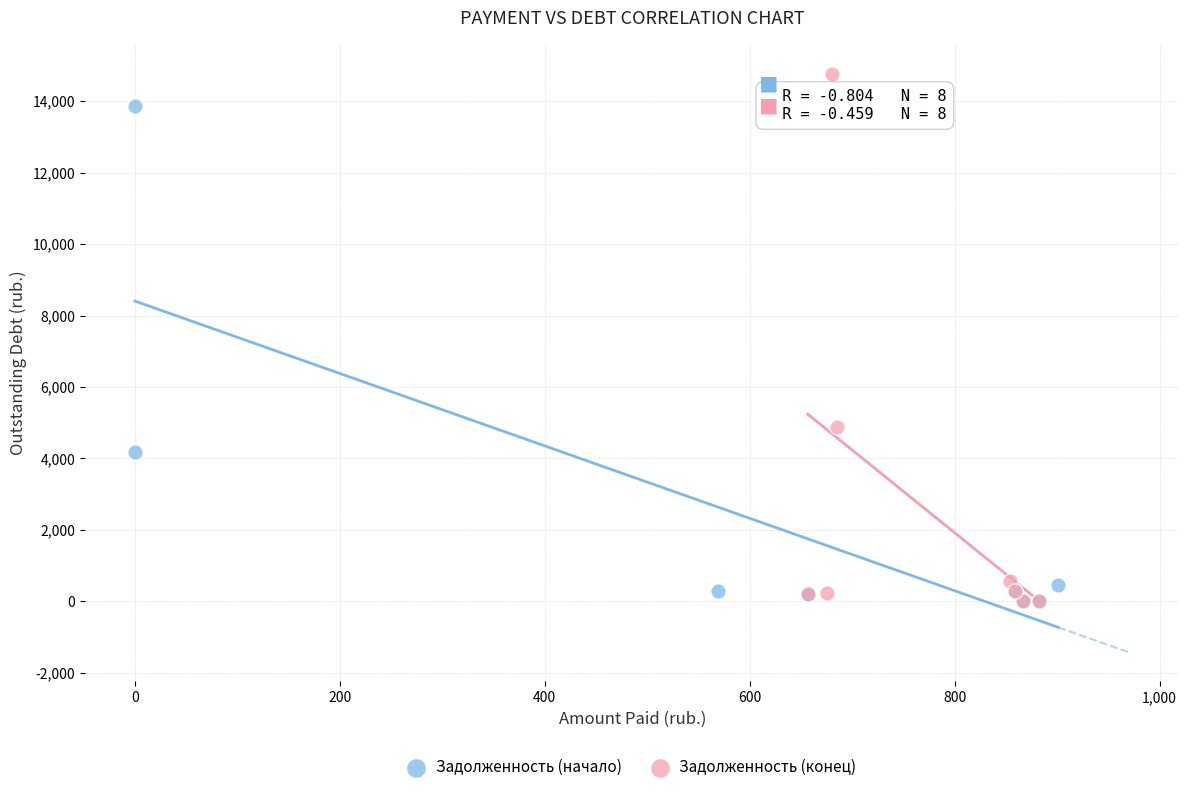

Which series has the widest spread of Y values?

Задолженность (конец)